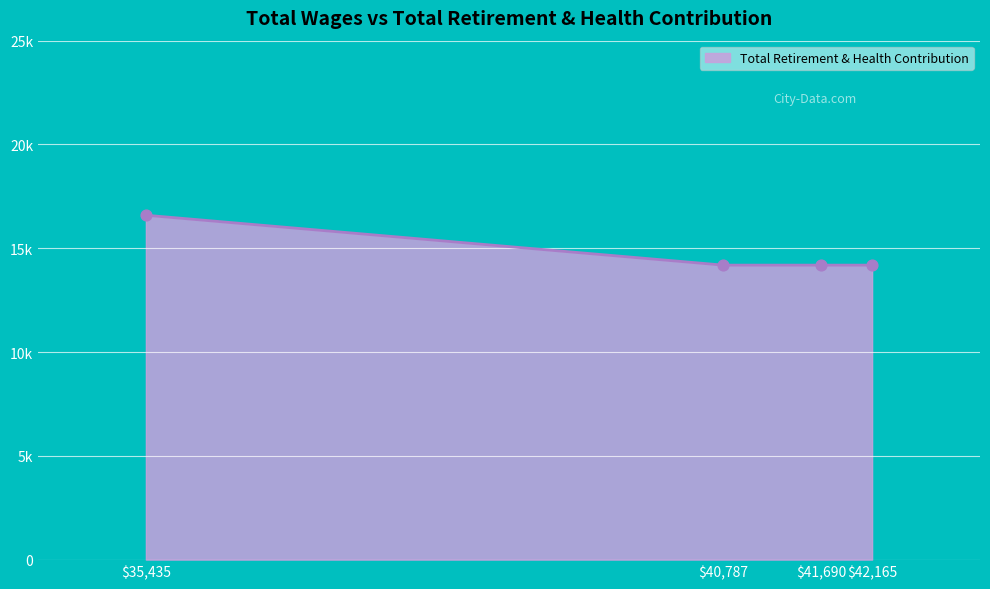

Which has a higher value, 42165.0 or 35435.0?

35435.0